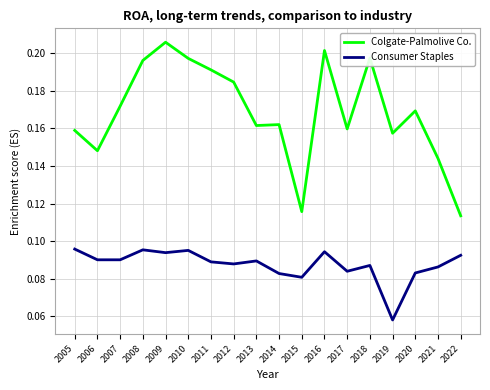

Rank the series at 2015 from highest to lowest value.

Colgate-Palmolive Co., Consumer Staples